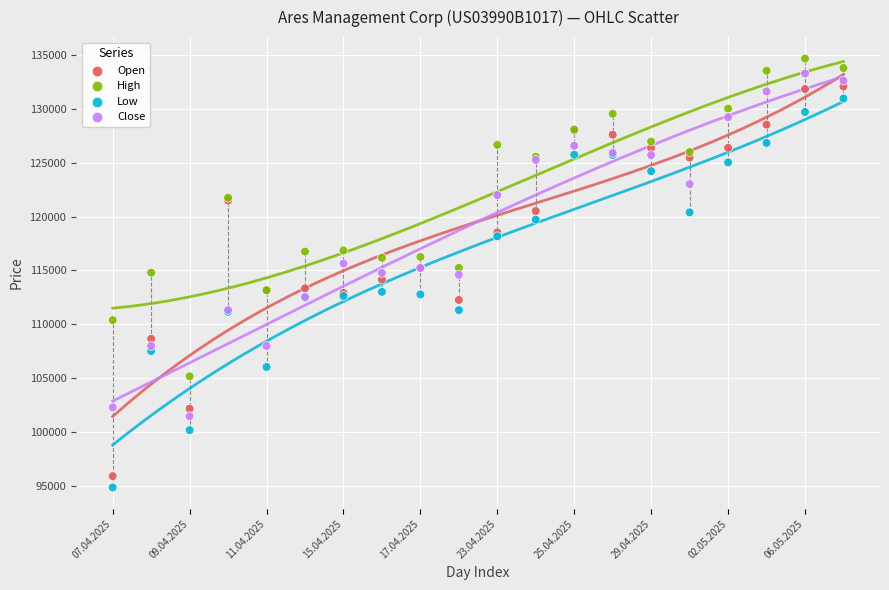

What are all the series names shown in the legend?

Open, High, Low, Close